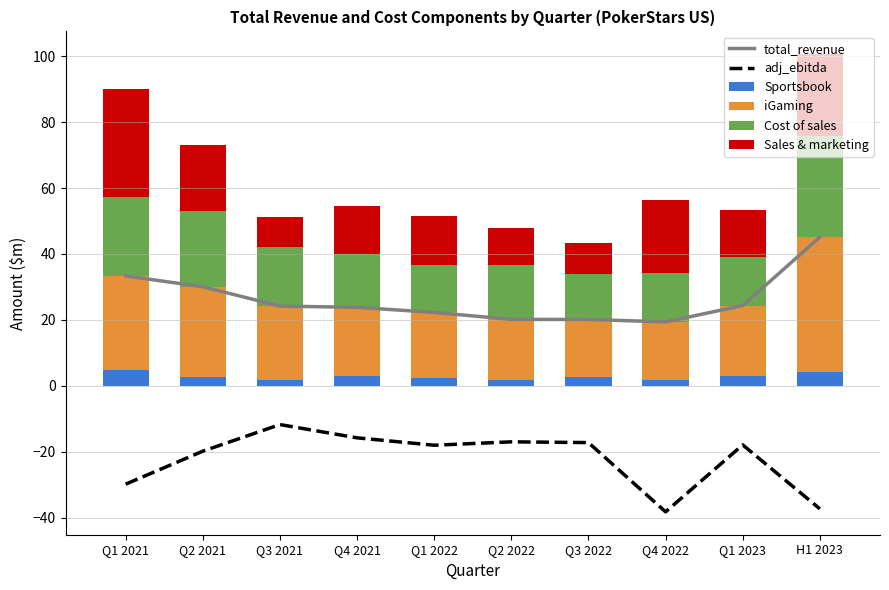

What is the label of the 3rd bar from the right?

Q4 2022